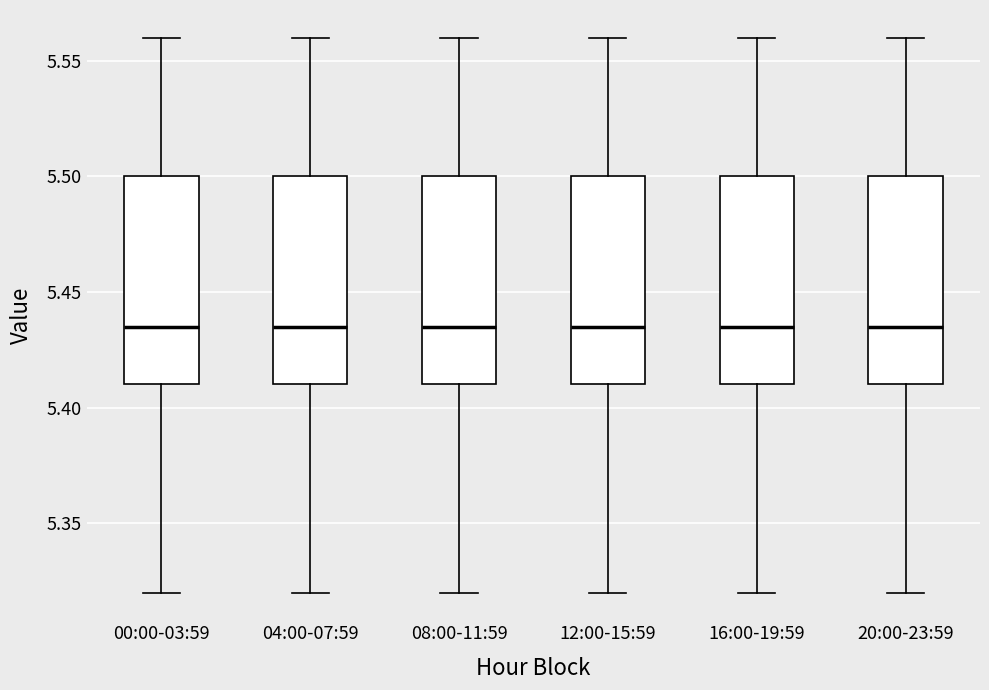

Where does the lower whisker of the box for 00:00-03:59 end on the y-axis? The values are not printed on the chart, so give them approximately, as read against the axis.

5.320